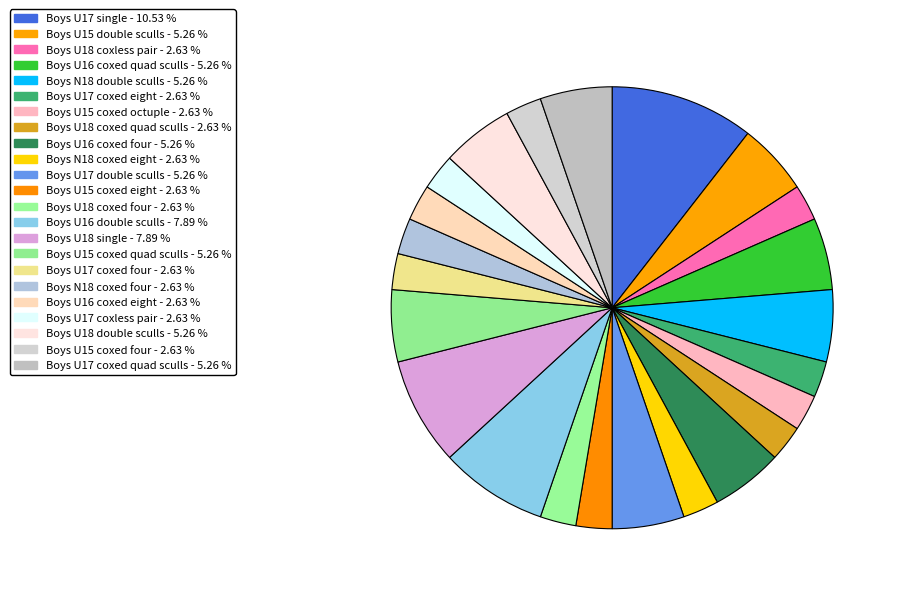

How many segments does this pie chart have?

23